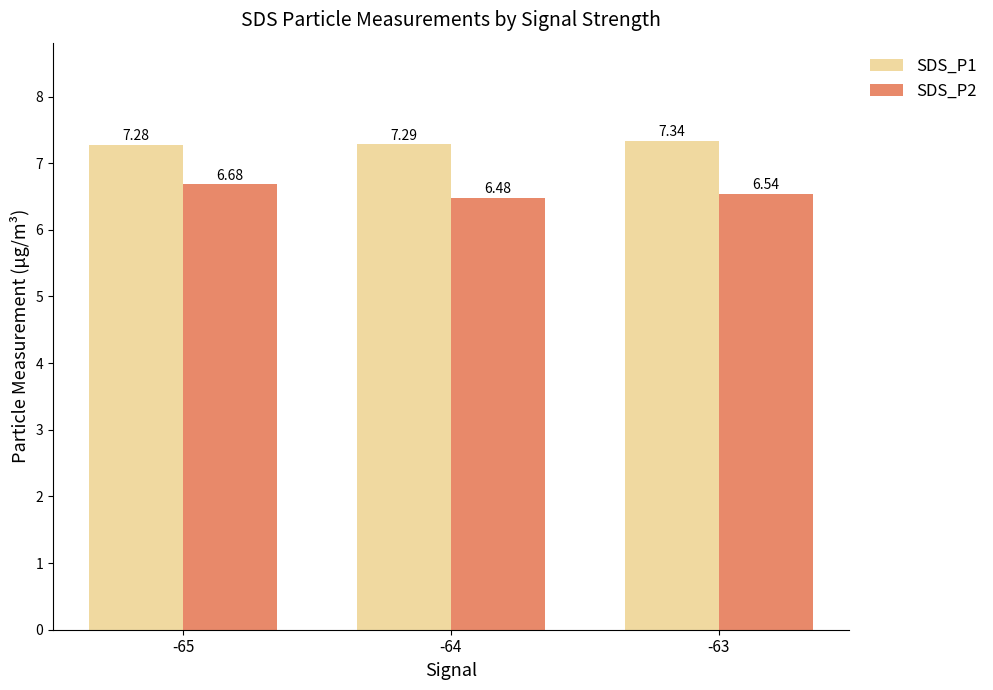

What is the sum of all SDS_P1 values?

21.9